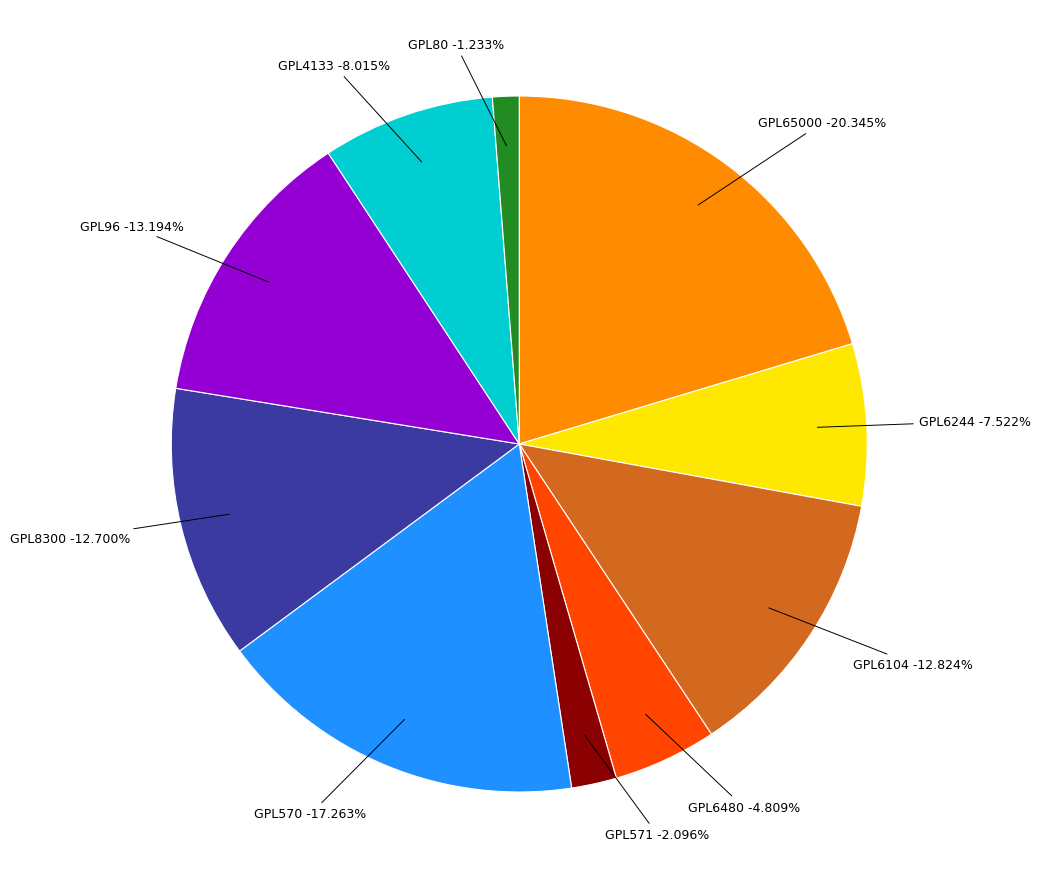

Is it true that GPL6104 is 13% of the pie?

True